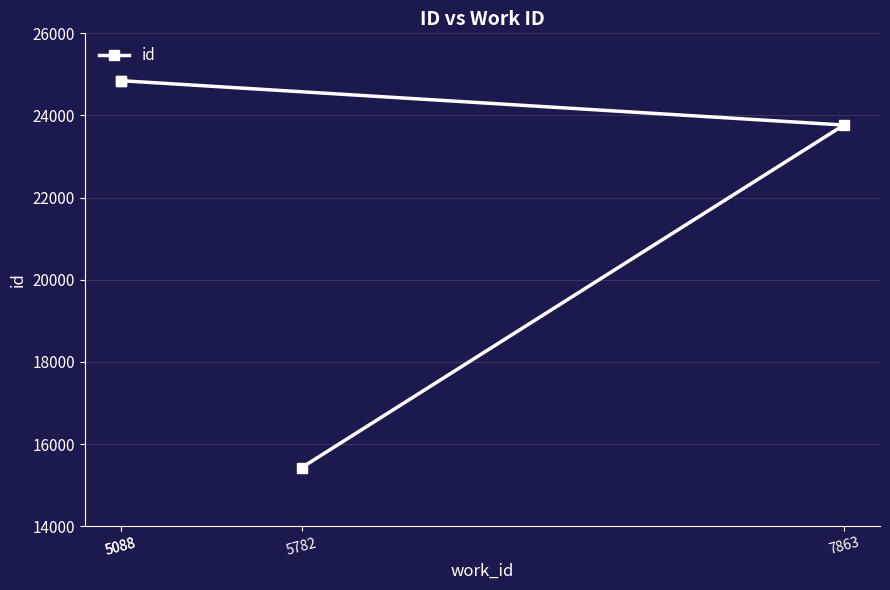

Reading left to right, extract all data points from this chart.

5782=15428	7863=23767	5088=24847	5088=24848